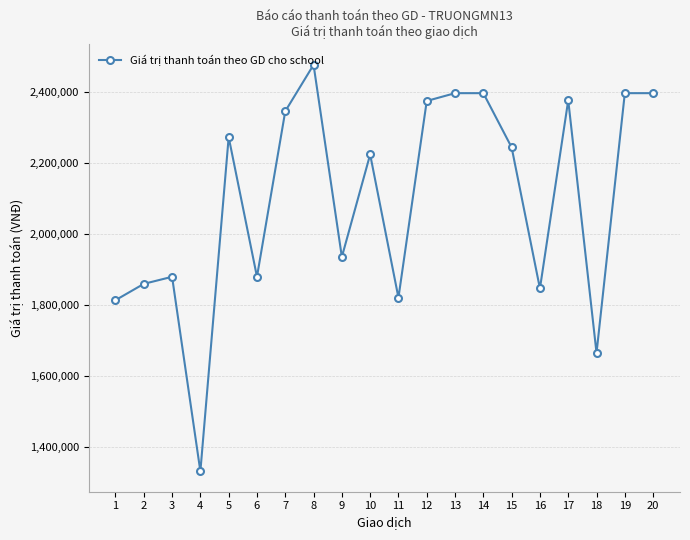

What is the sum of all values?

41929000